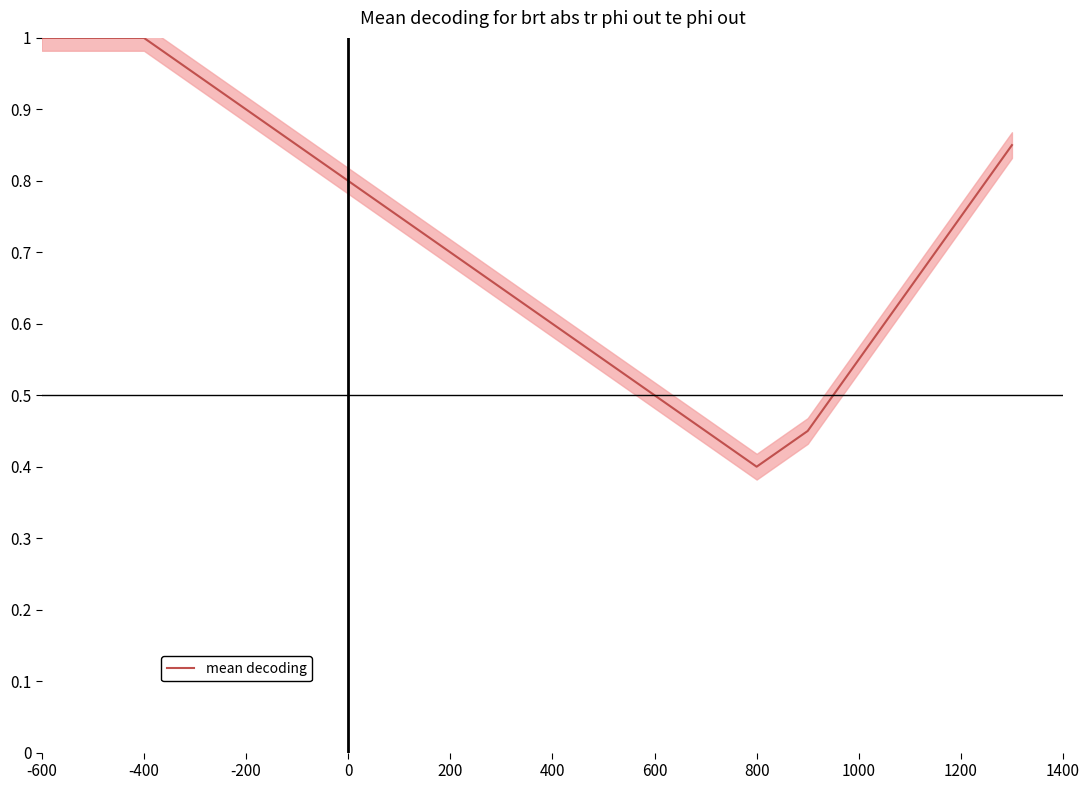

The value of mean decoding at 1200 is 1.3. True or false?

False